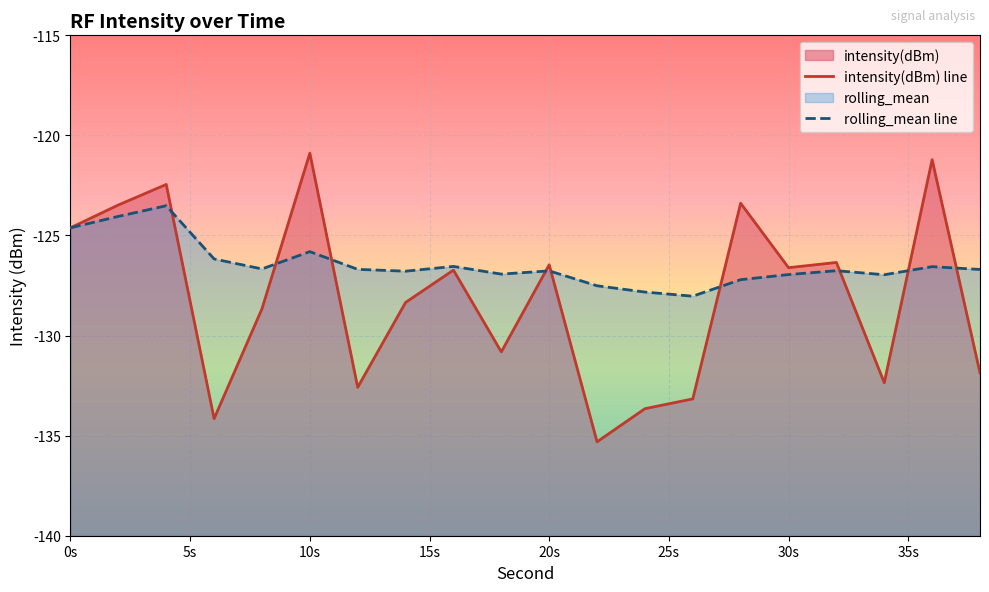

Which series has the widest spread of values?

intensity(dBm) line